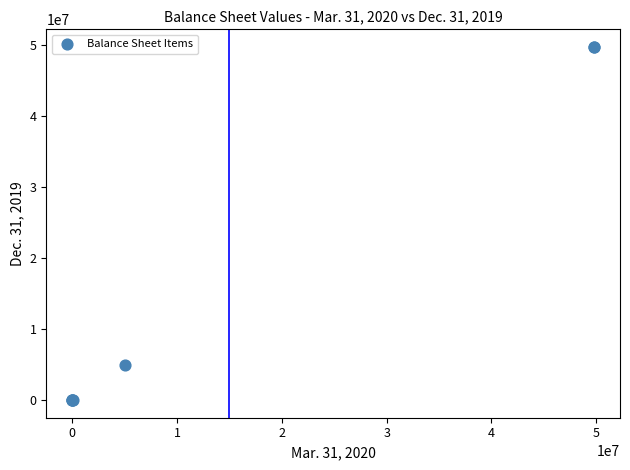

What Y value in the scatter plot is closest to 24883236?

5000000